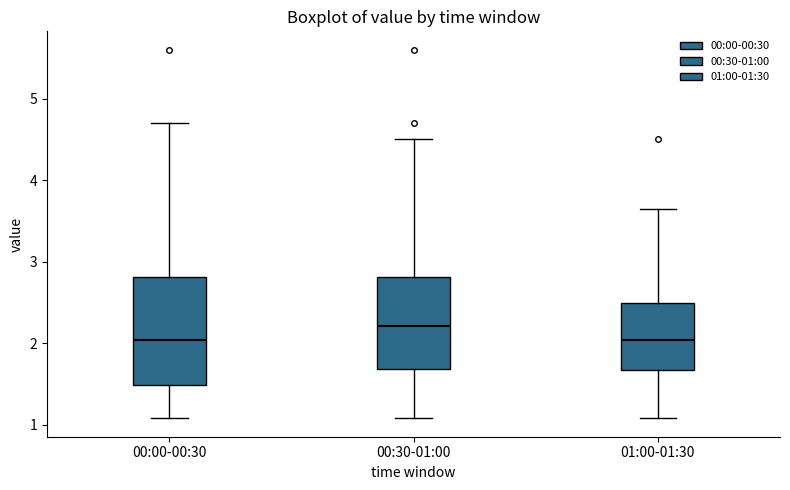

Where is the lower edge of the box for 01:00-01:30 on the y-axis? The values are not printed on the chart, so give them approximately, as read against the axis.

1.7